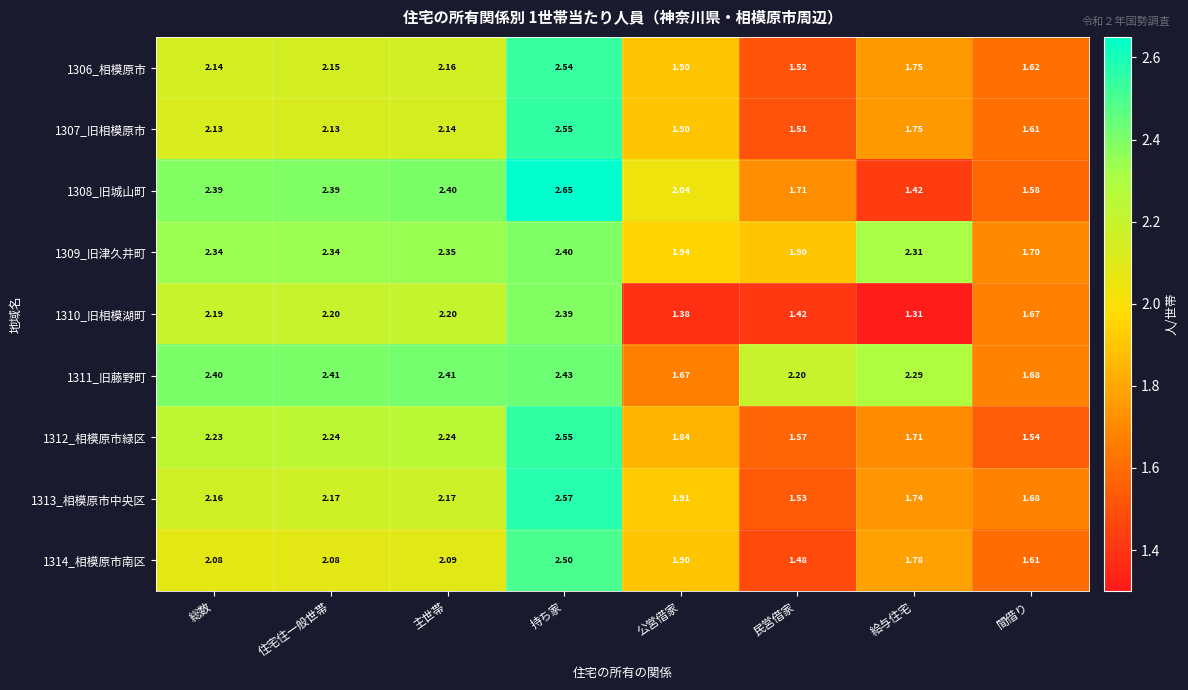

At which label does 1309_旧津久井町 reach its minimum?

間借り